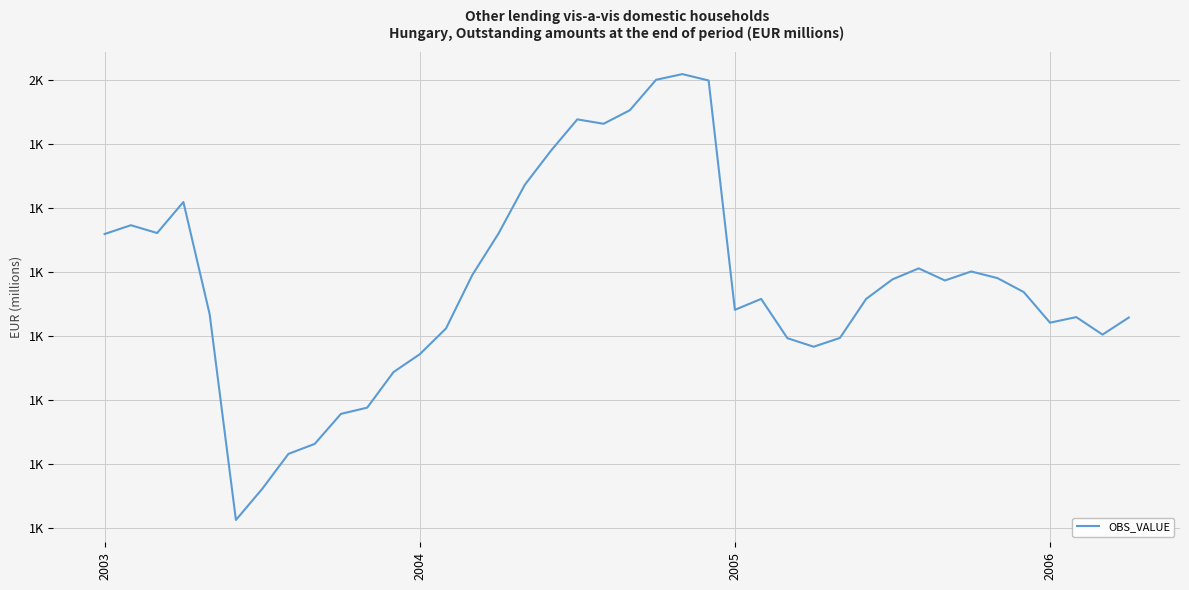

Reading right to left, list all the values displayed in this chart.

1223.1	1201.7	1223.6	1216.6	1254.9	1272.3	1280.6	1269.4	1284.5	1270.7	1246.4	1197.6	1186.6	1197.3	1246.3	1232.7	1519.3	1527.3	1520.2	1482.1	1465.2	1470.7	1431.7	1388.9	1328.1	1276.2	1209.4	1177.2	1154.9	1110.5	1102.7	1065.1	1052.7	1008.9	970.1	1227.2	1367.5	1328.7	1338.4	1327.4